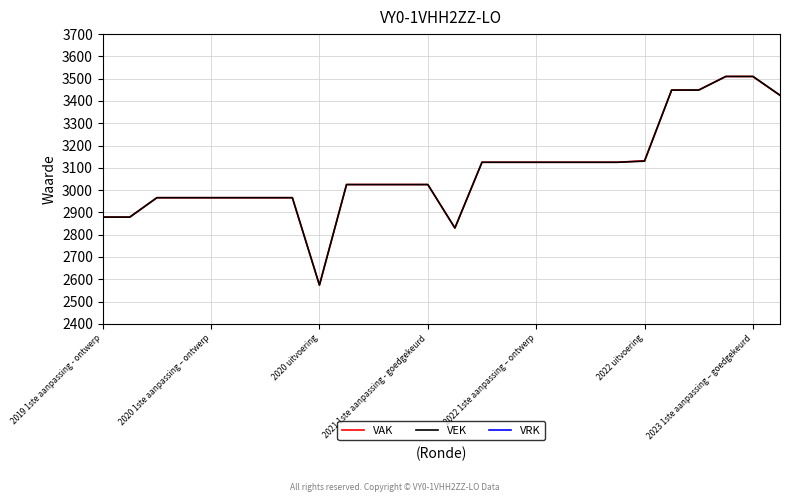

What is the total value across all series at 17?

6250